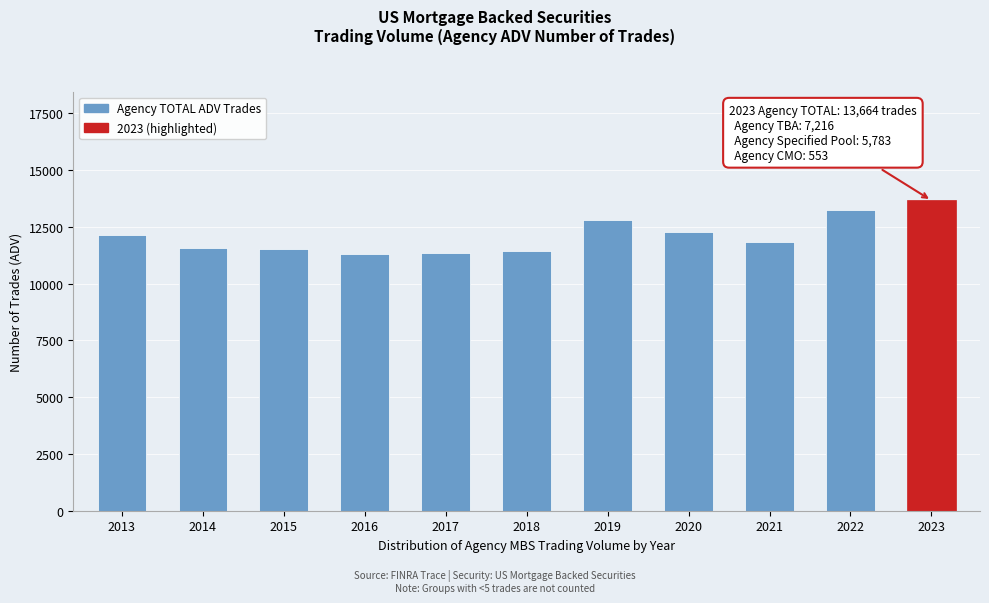

What is the greatest value displayed?

13664.1